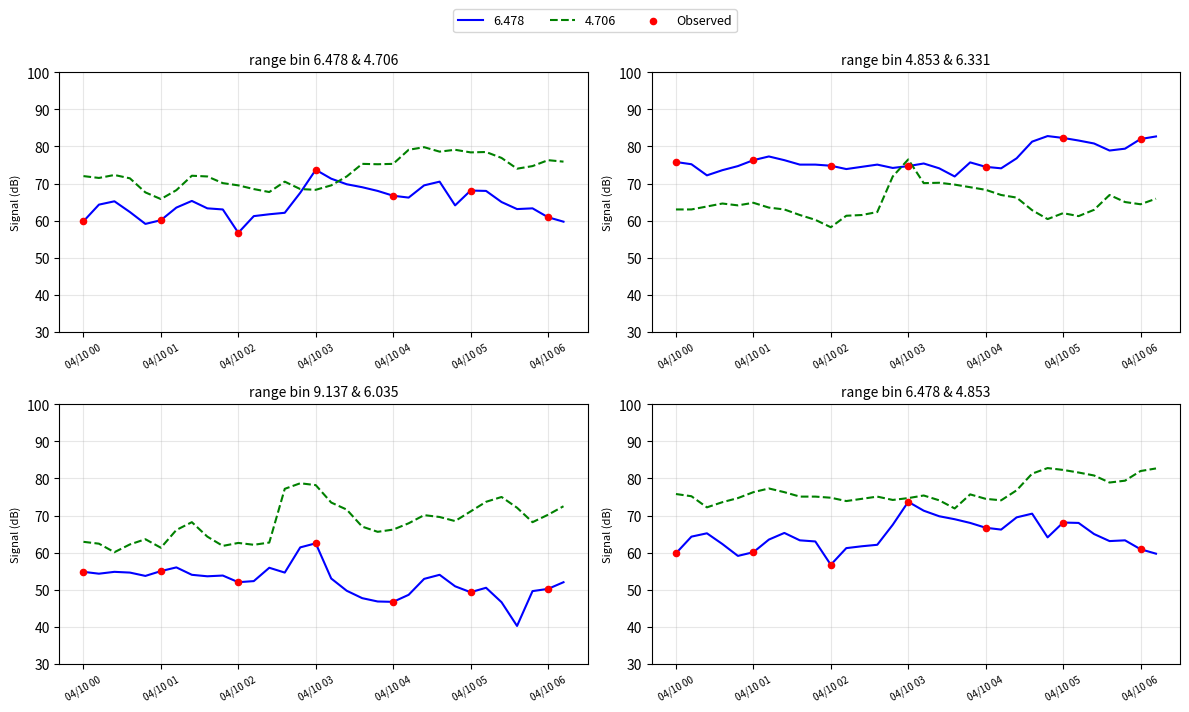

Between 04/10 05 and 04/10 02, which is larger?

04/10 05